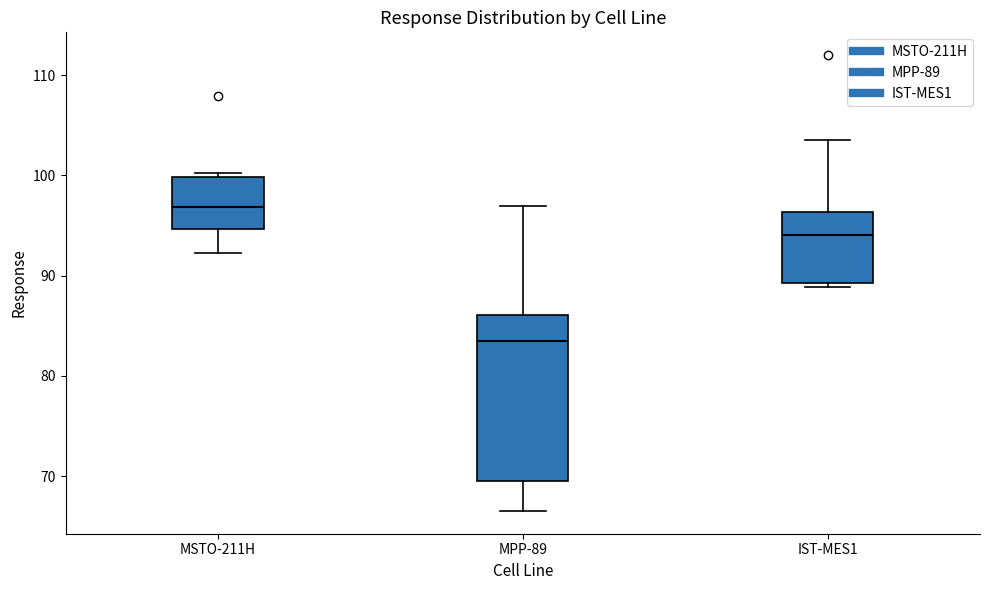

Comparing the boxes themselves (not the whiskers), which one is the tallest?

MPP-89